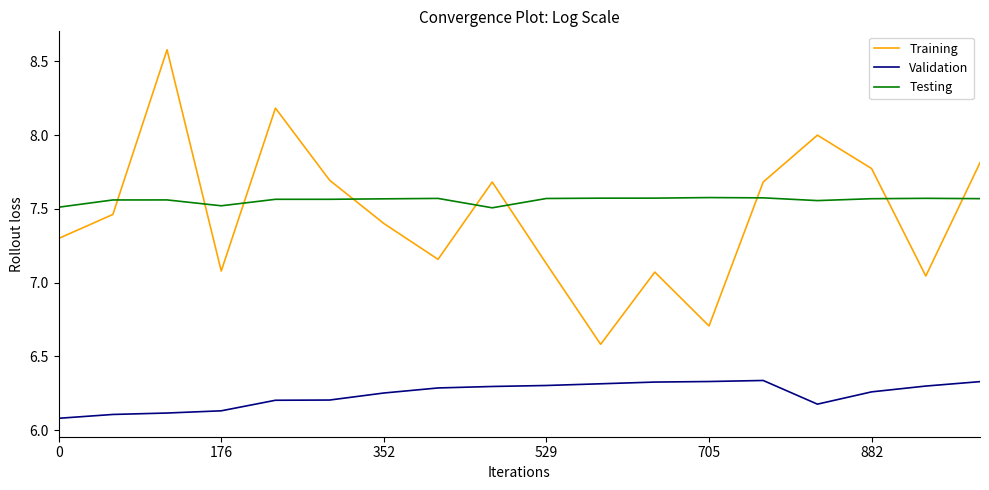

What is the difference between the maximum and minimum values in the Training series?

2.0